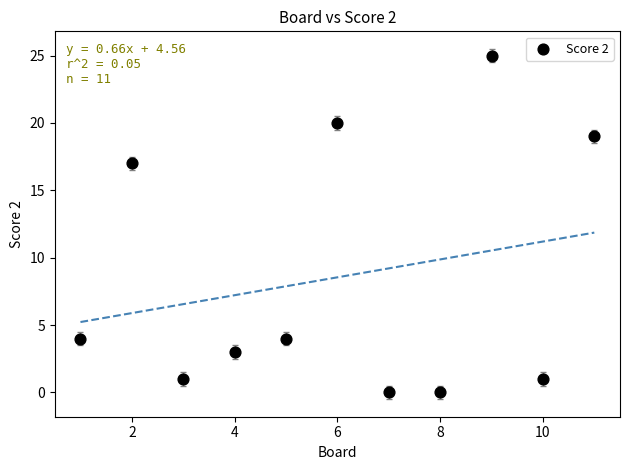

What is the range of Y values (max minus min)?

25